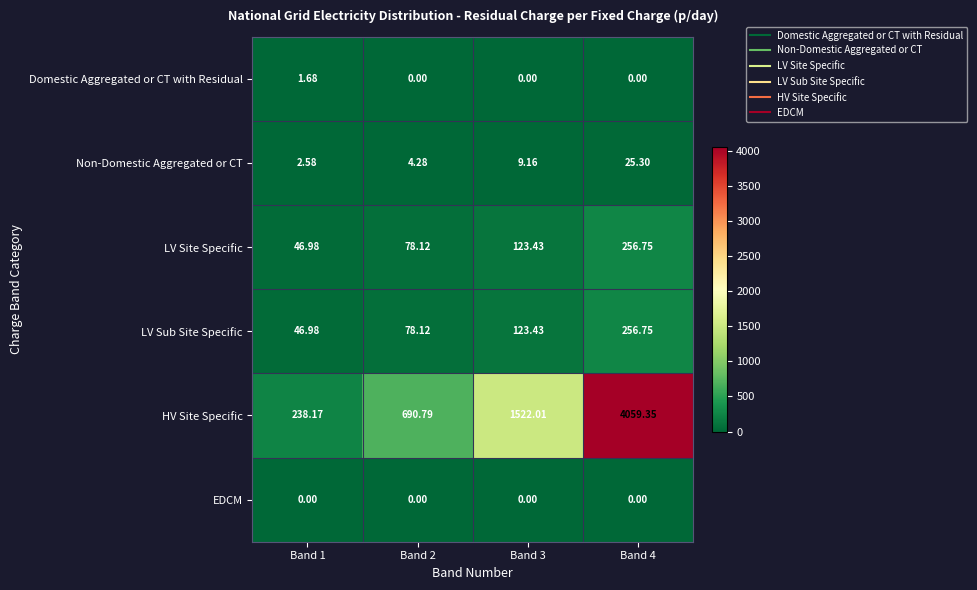

Which series has the largest total across all categories?

HV Site Specific